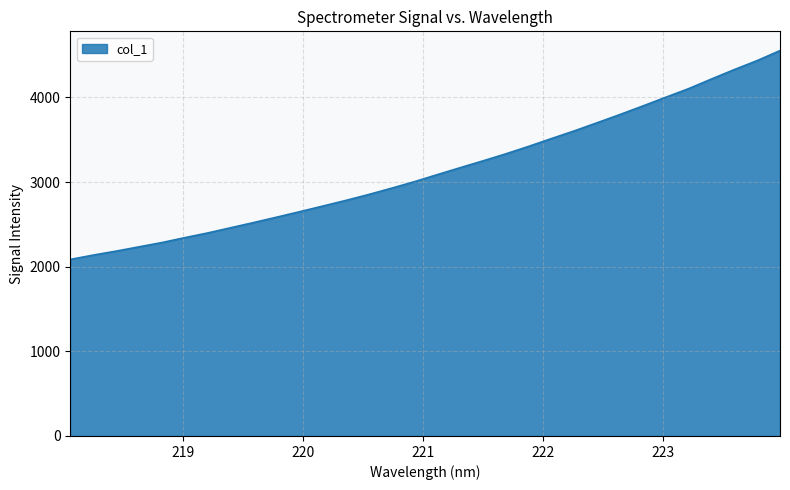

What is the minimum value shown in the chart?

2086.3